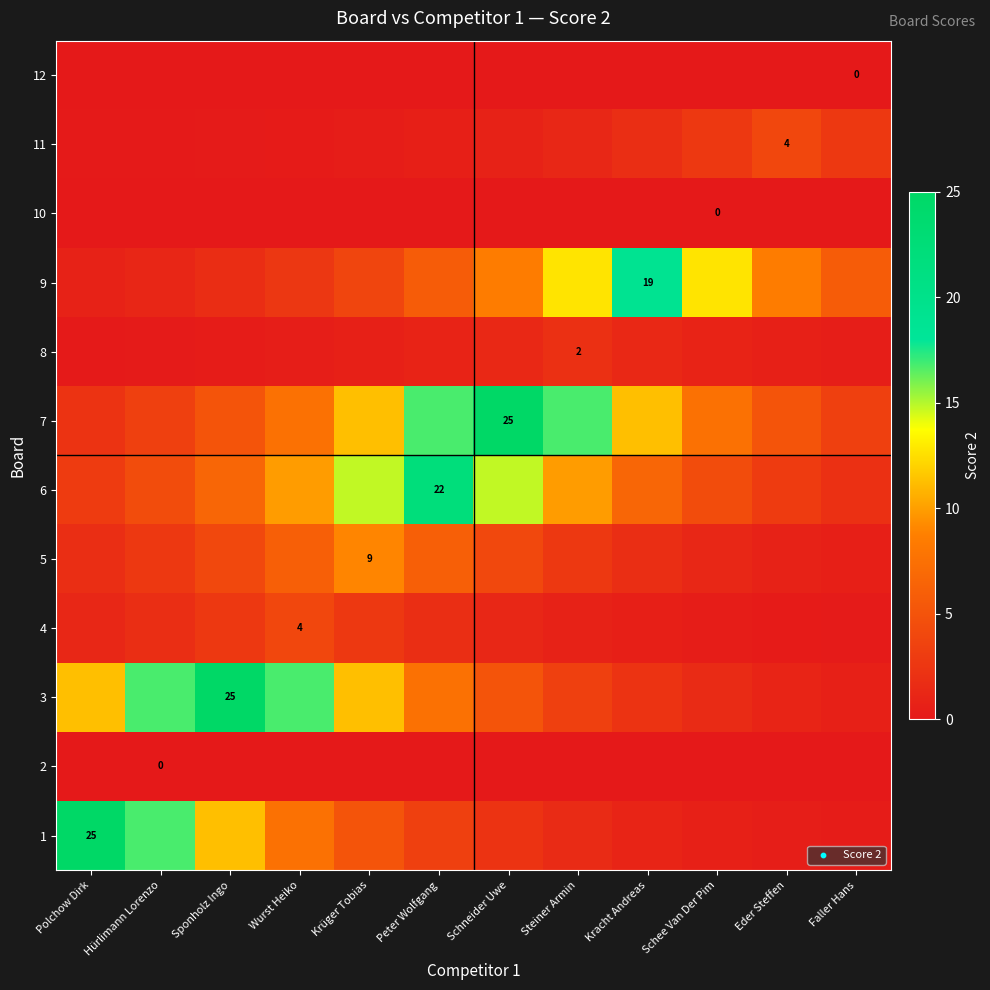

What is the total value across all series at Schneider Uwe?

63.0